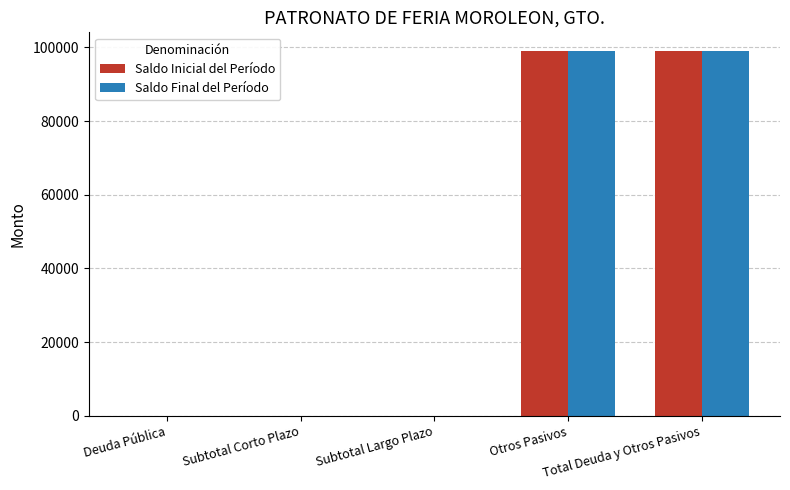

What is the maximum value shown in the chart?

99119.0